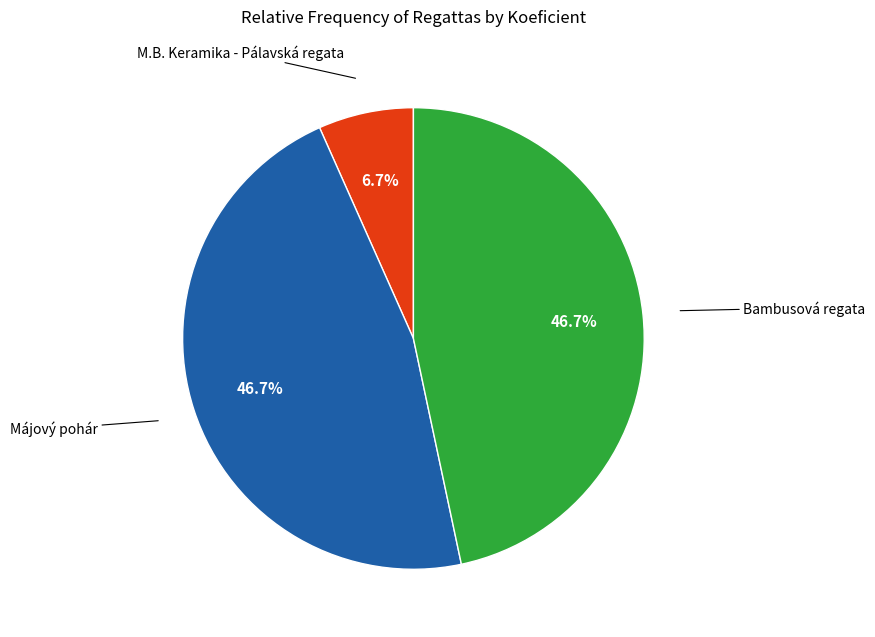

To the nearest percent, what is the difference between the largest and smallest slice percentages?

40%